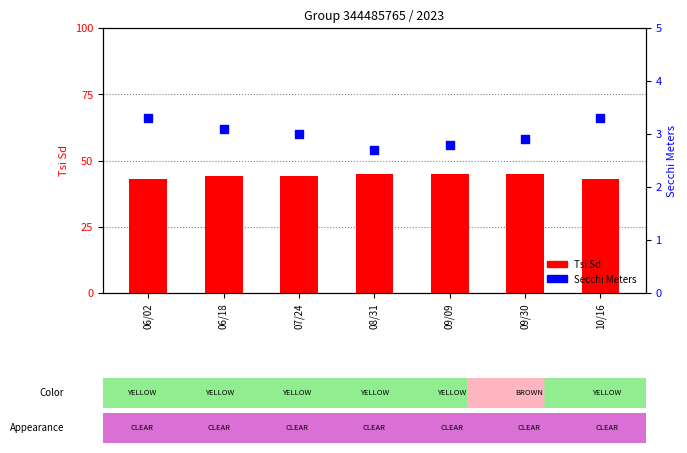

At how many categories does at least one series exceed 32?

7